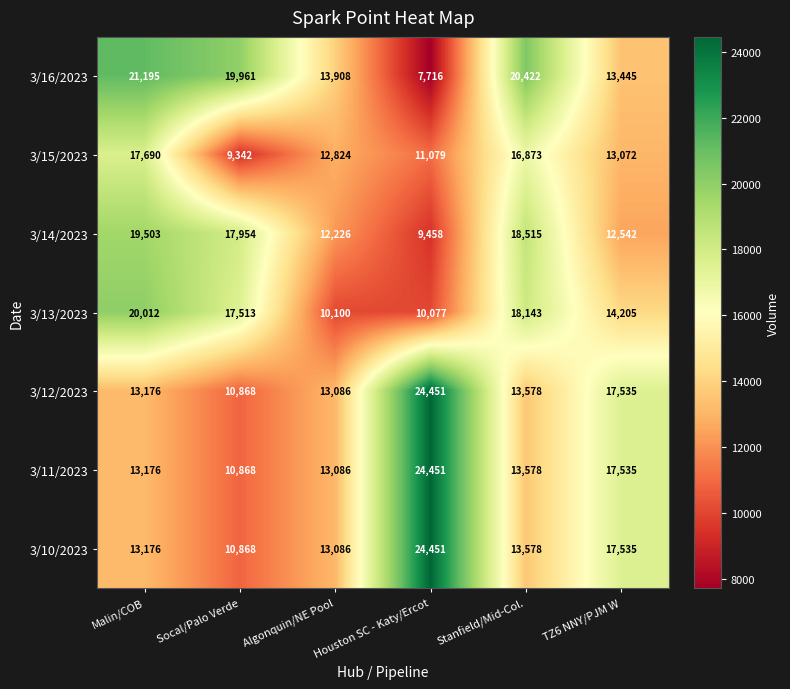

What is the approximate value of 3/15/2023 at Stanfield/Mid-Col.?

16873